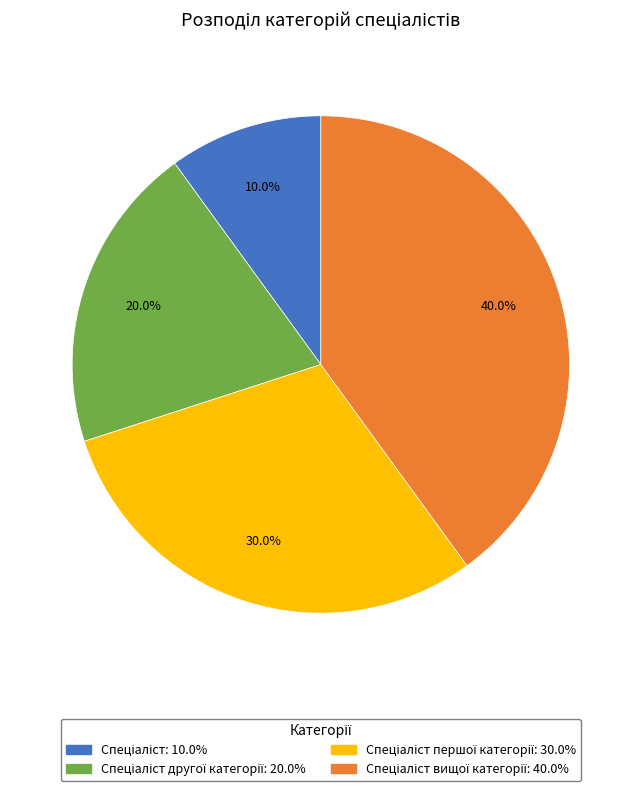

Is there any slice that represents more than half of the pie?

No